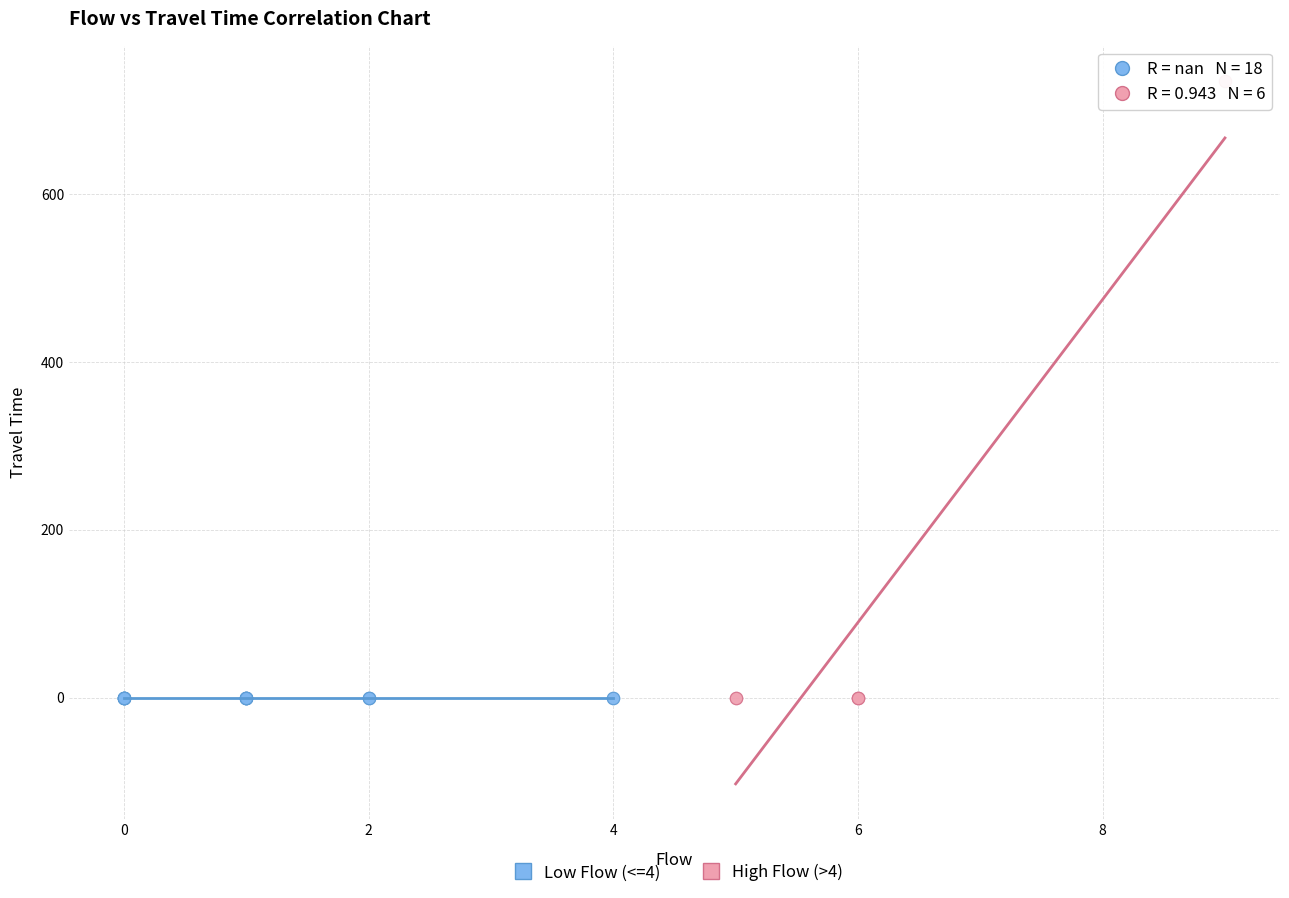

Which series reaches the maximum Y coordinate?

High Flow (>4)